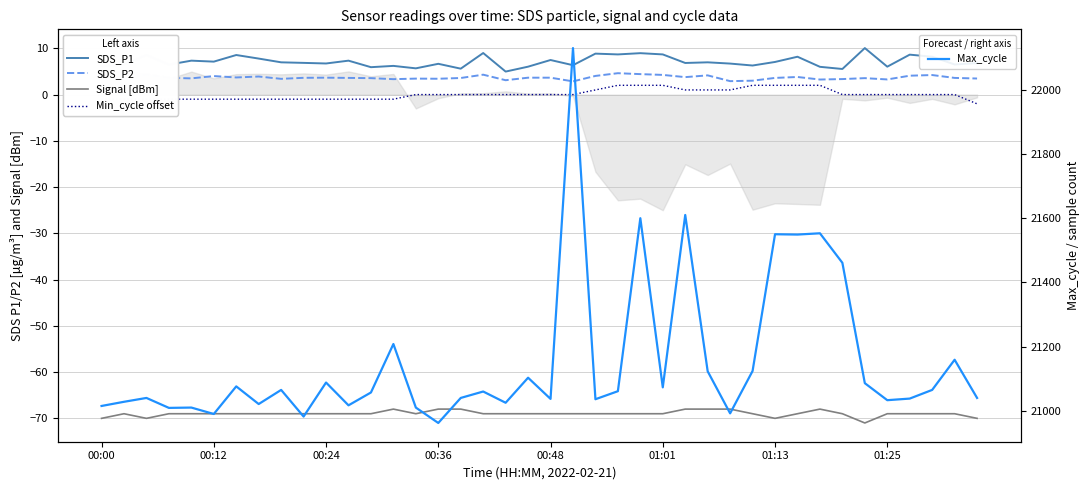

Which series has the widest spread of values?

Max_cycle